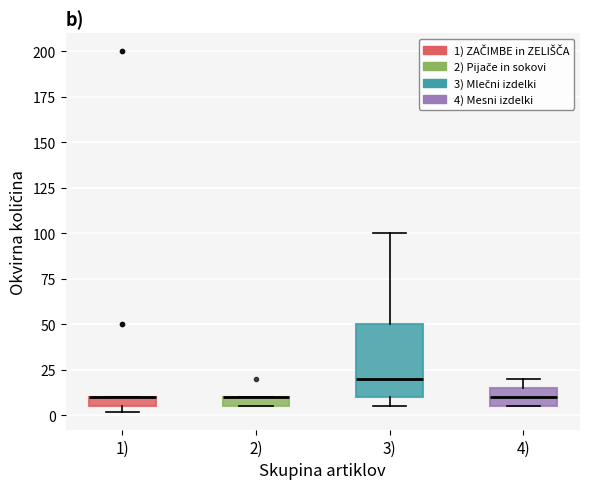

Which box is the tallest, from its lower edge to its upper edge?

3)